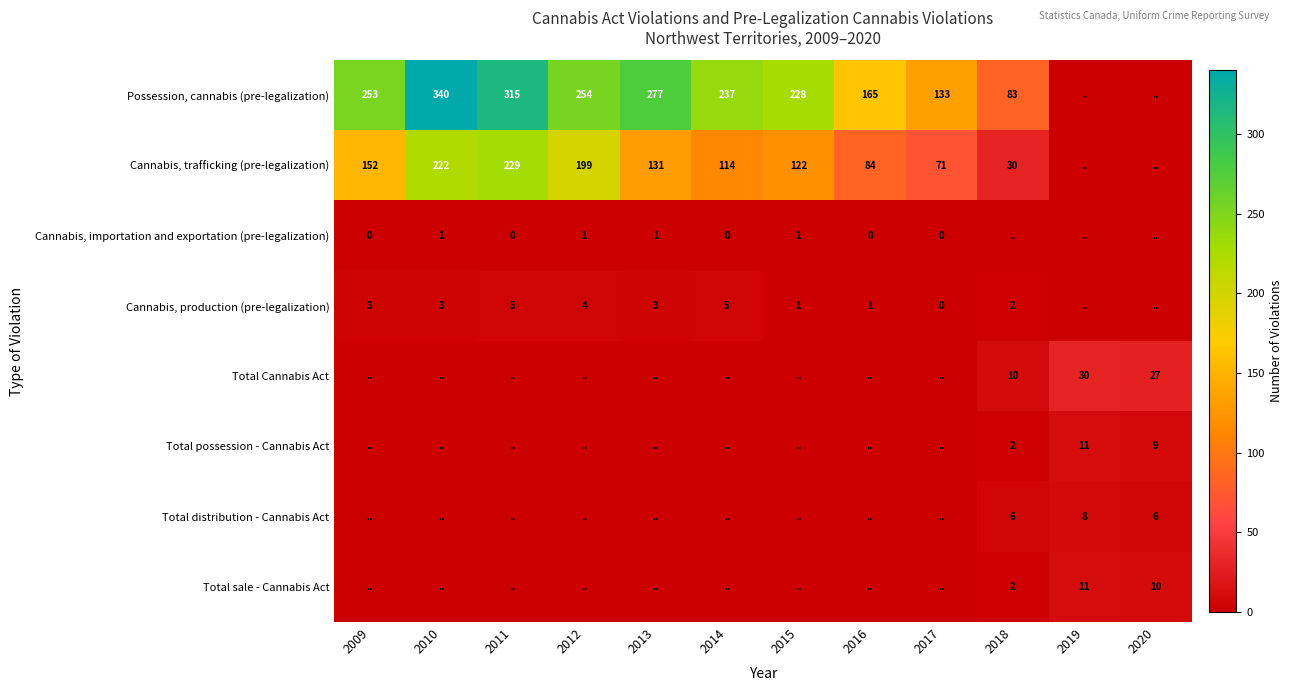

At how many categories does at least one series exceed 23?

12